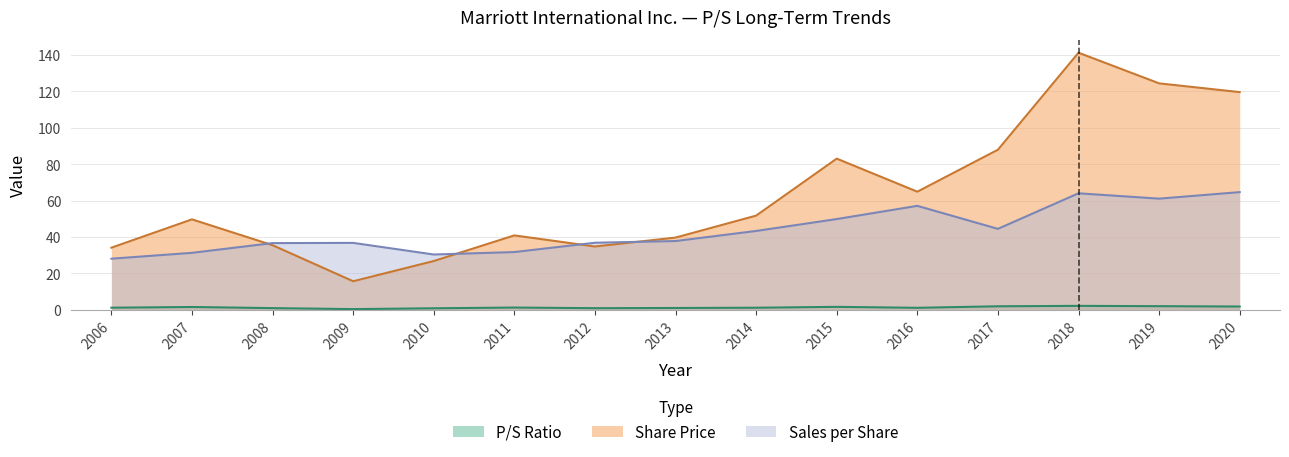

What is the difference between the maximum and minimum values in the P/S Ratio series?

1.8